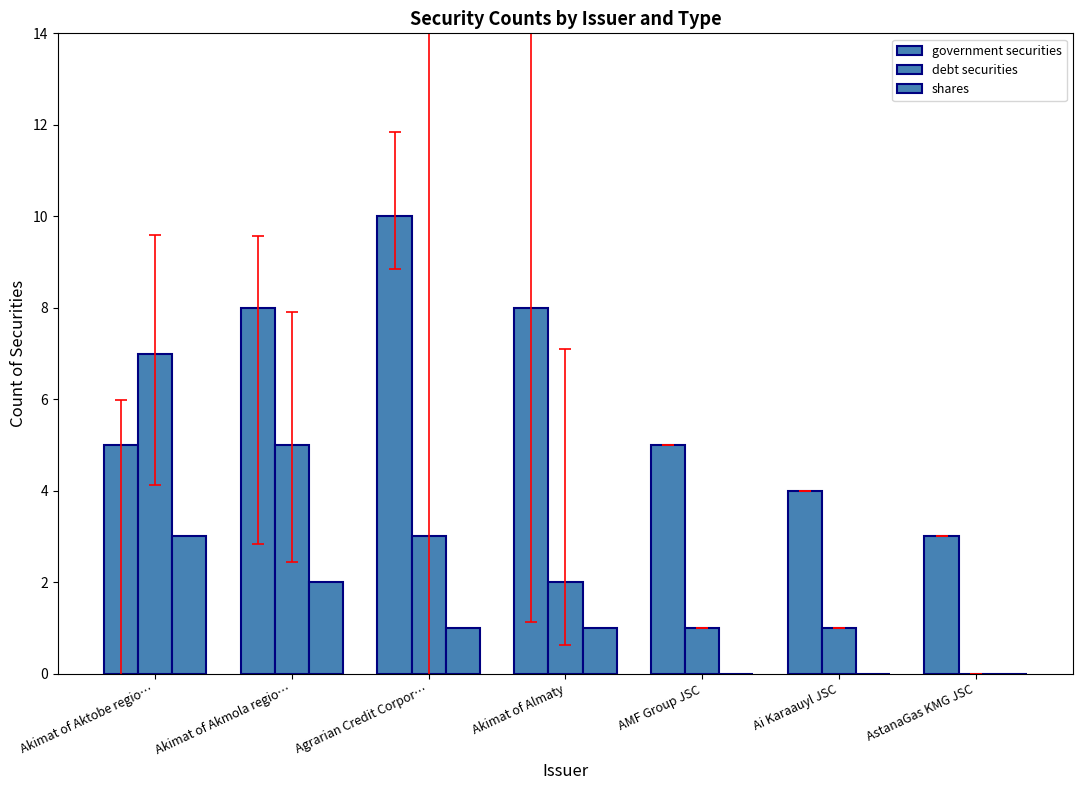

The debt securities series shows 1 at AMF Group JSC. True or false?

True